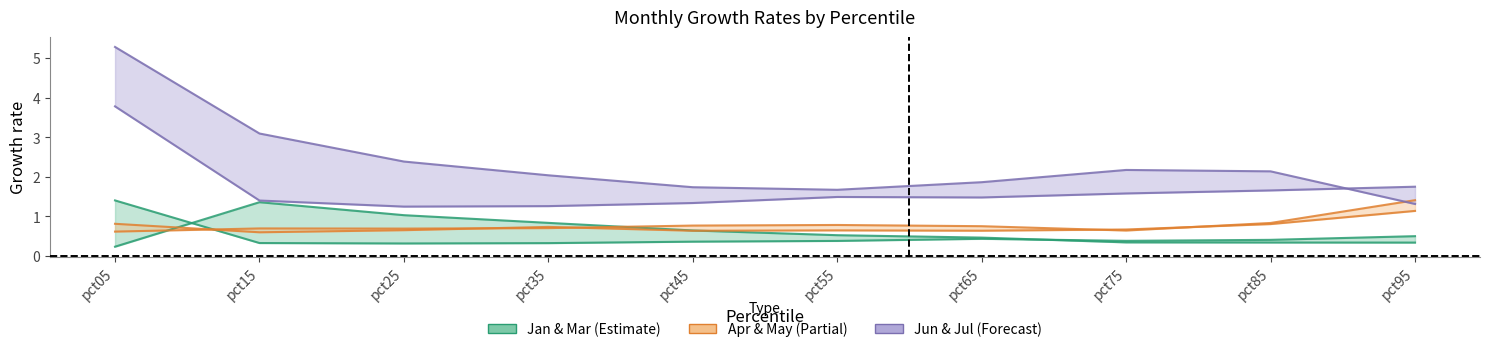

True or false: May has more than 0 points higher than both neighbors.

True